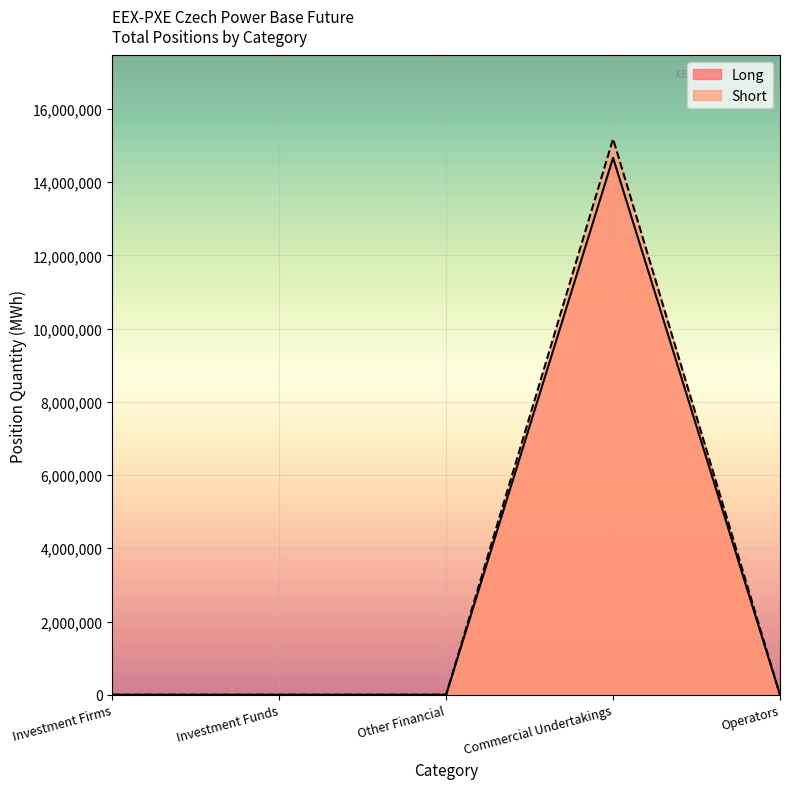

True or false: Short and Long cross at least once.

False